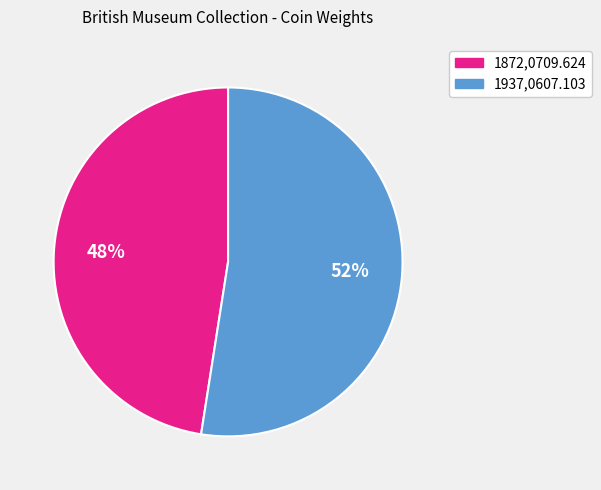

Which category accounts for the majority?

1937,0607.103